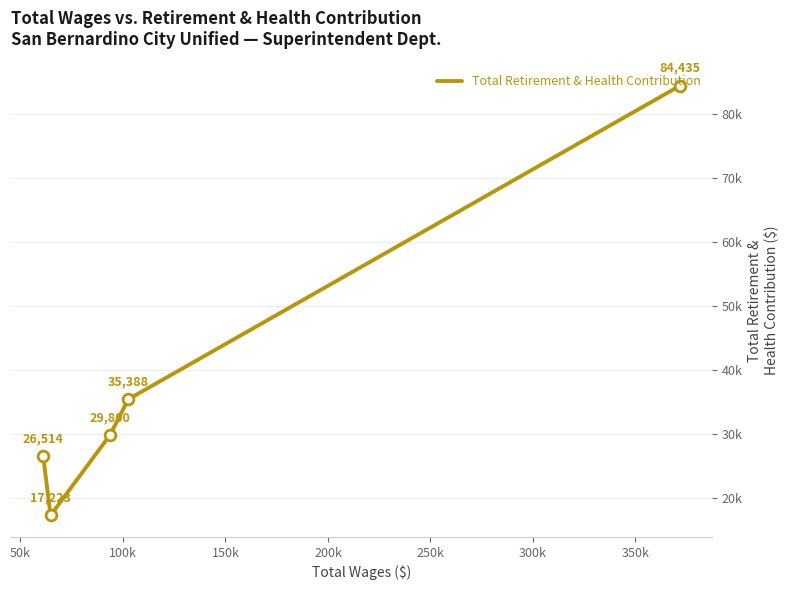

What is the change in value from 50k to 200k?

-8874